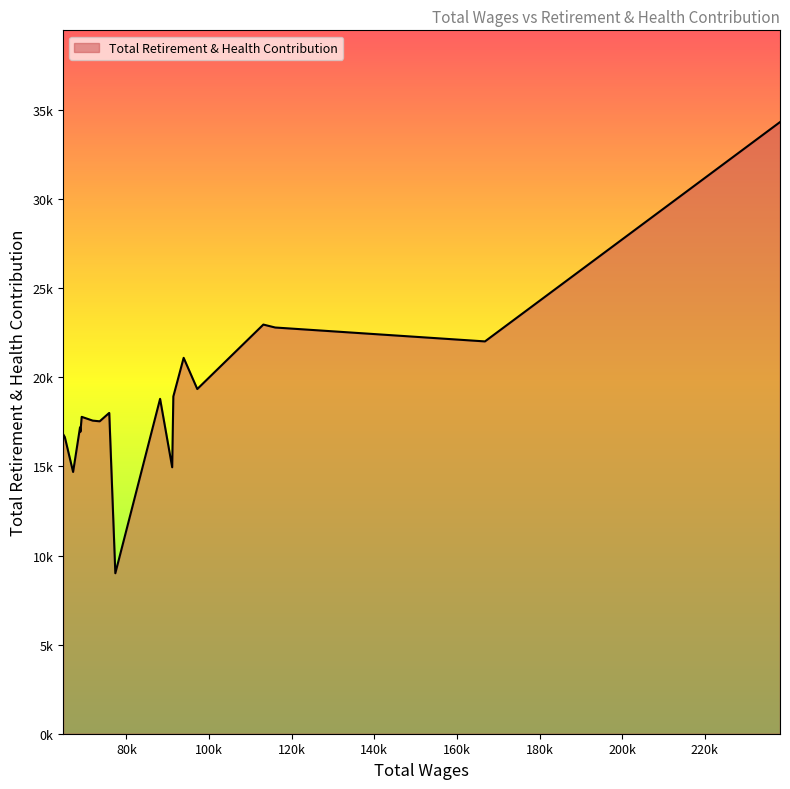

What is the difference between the maximum and second lowest values?

19640